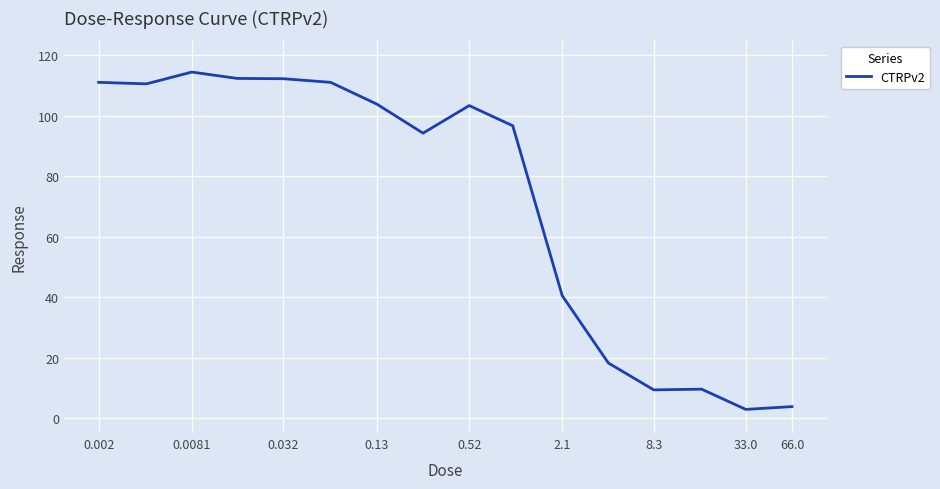

What is the difference between the maximum and minimum values?

111.7